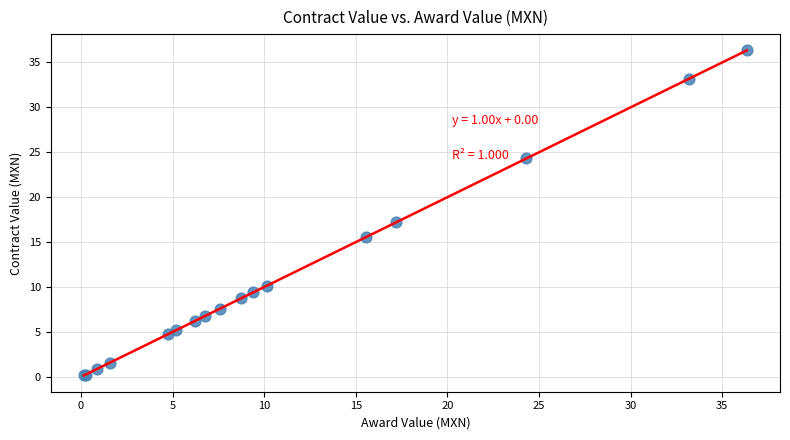

What Y value in the scatter plot is closest to 18?

17.2